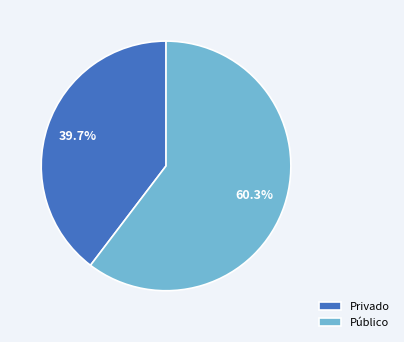

Do Público and Privado together represent more than half of the pie?

Yes